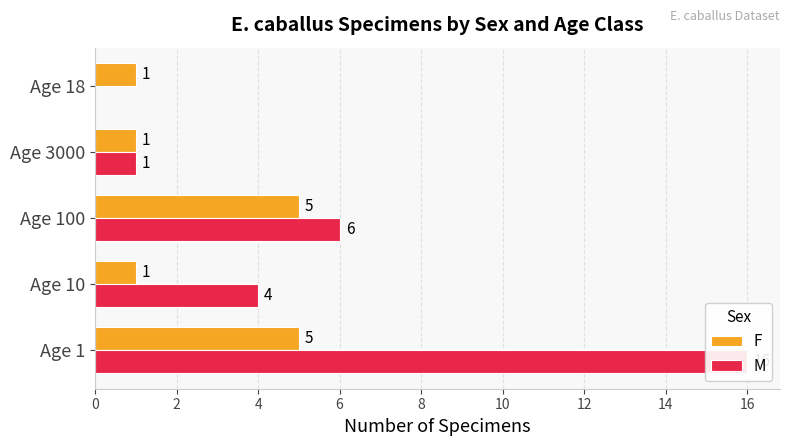

Count the F values in the range 1 to 5.

5